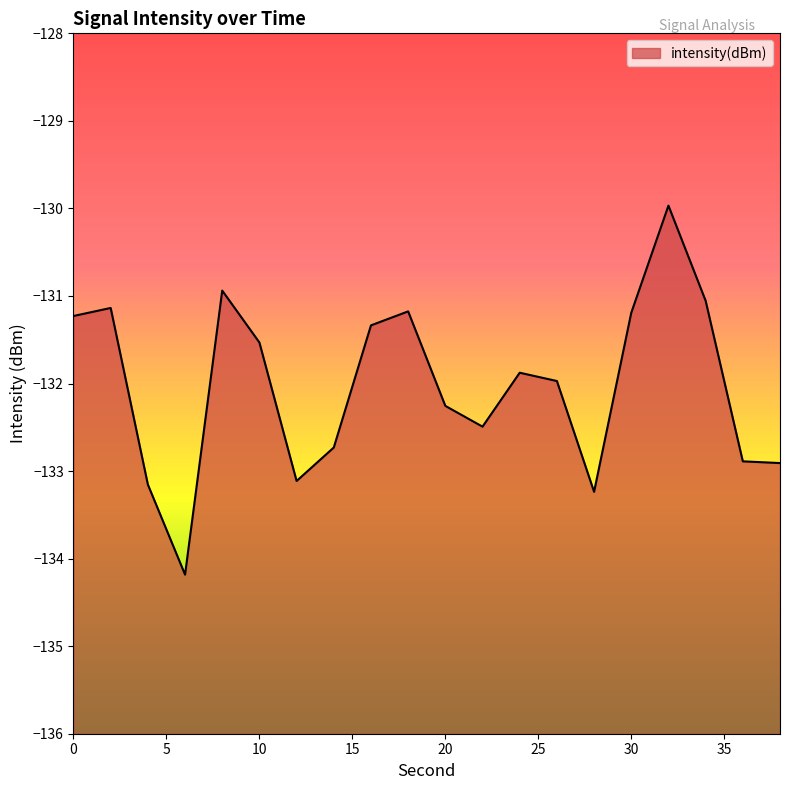

How many interior local valleys (lower than both neighbors) does the data have?

4